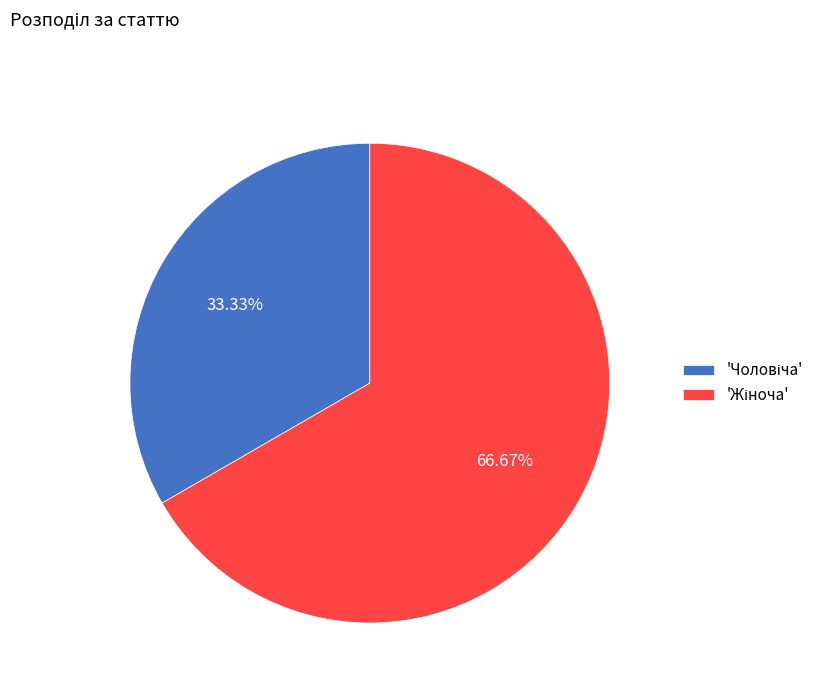

Is there a majority slice in this chart?

Yes